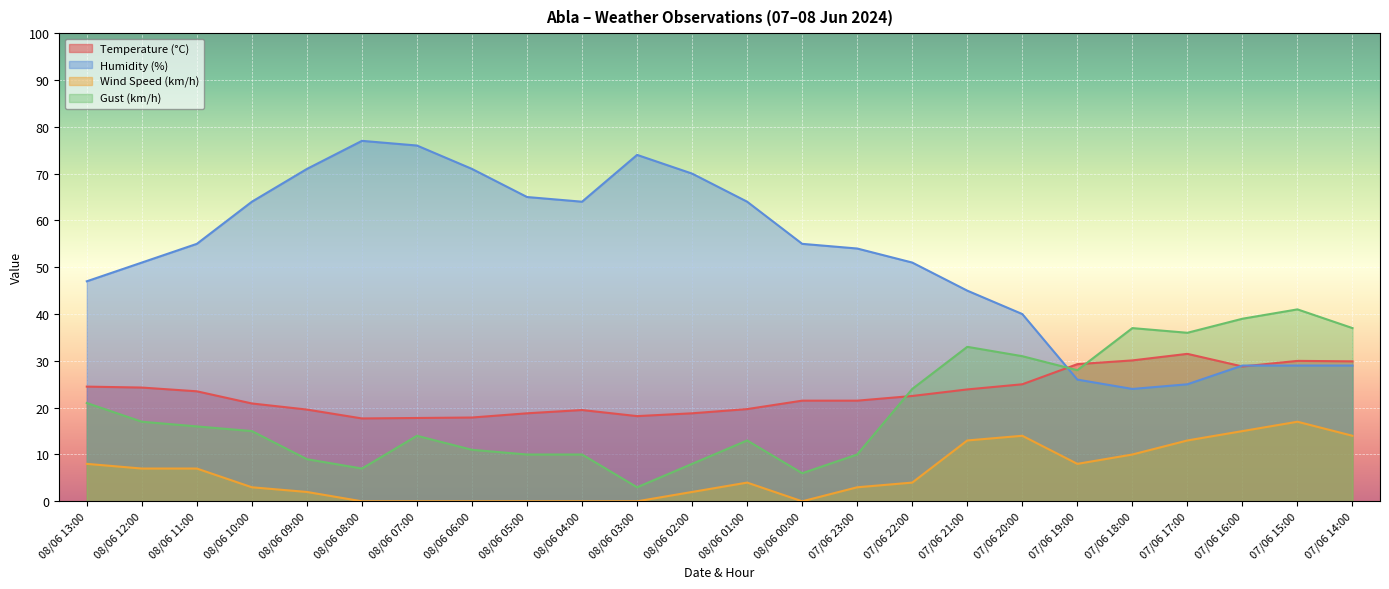

True or false: Humidity (%) has a value of 55.0 at 08/06 11:00.

True